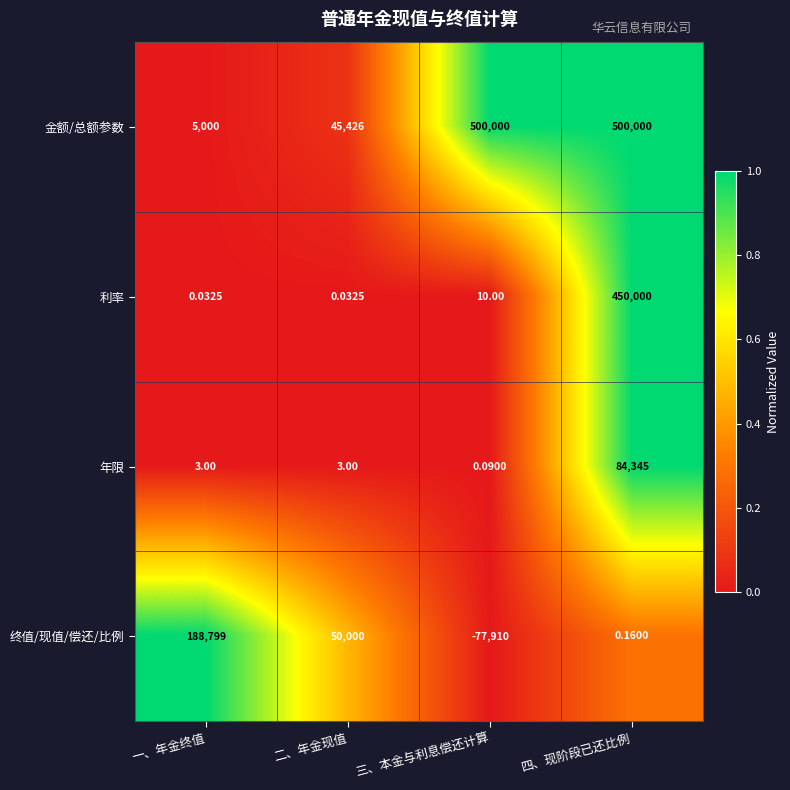

At 三、本金与利息偿还计算, list the series in order from largest to smallest.

金额/总额参数, 利率, 年限, 终值/现值/偿还/比例